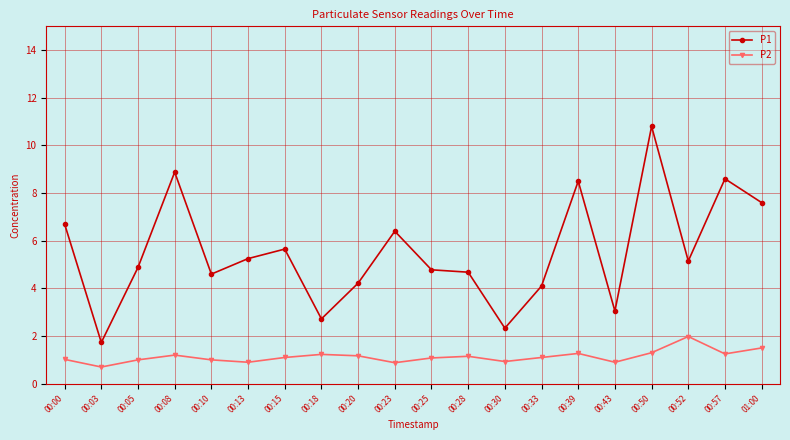

What is the sum of the P2 values at 01:00 and 00:03?

2.2